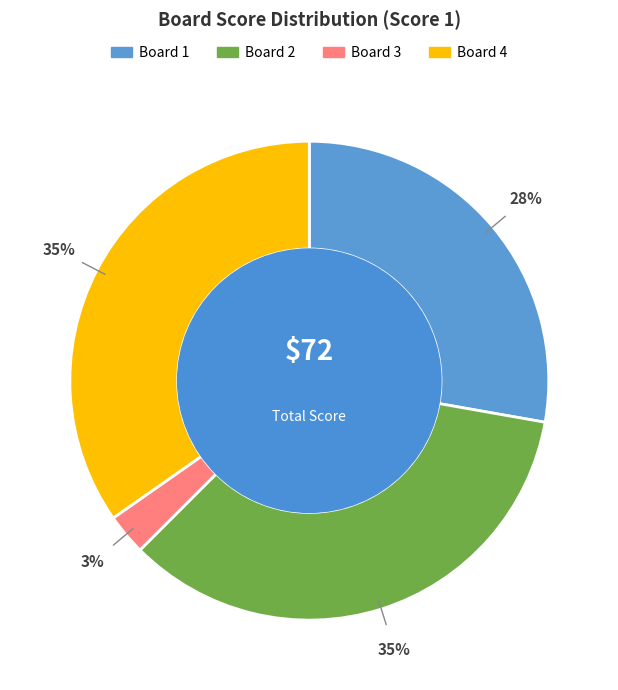

How many slices are in this pie chart?

4